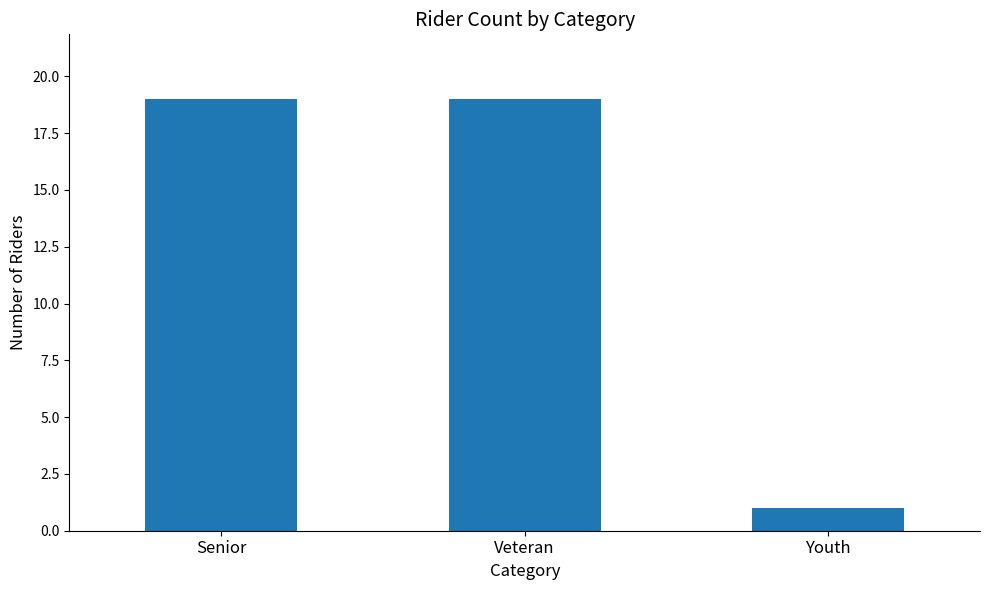

How many values are below 19?

1